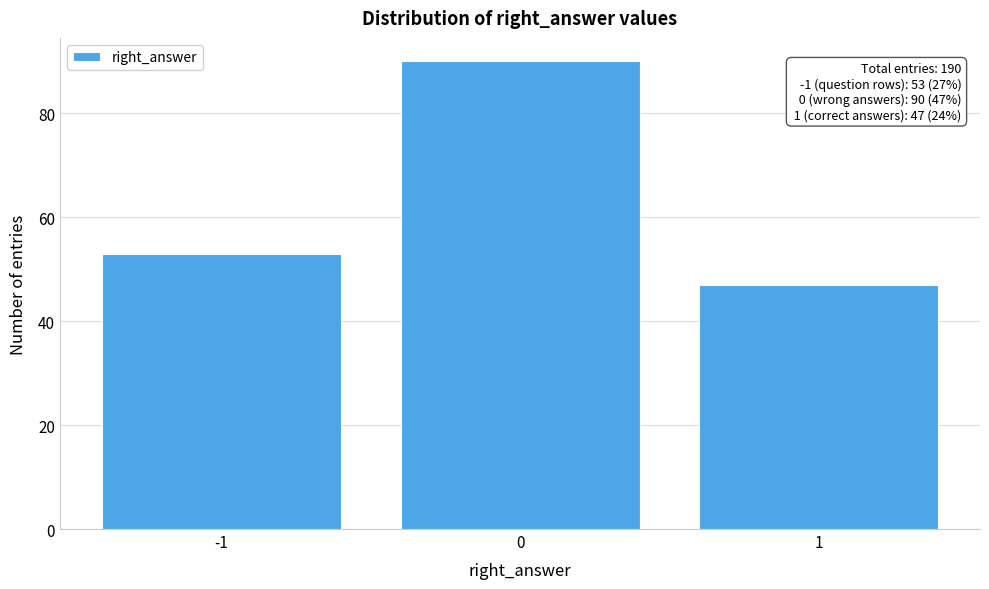

Reading left to right, extract all data points from this chart.

53	90	47